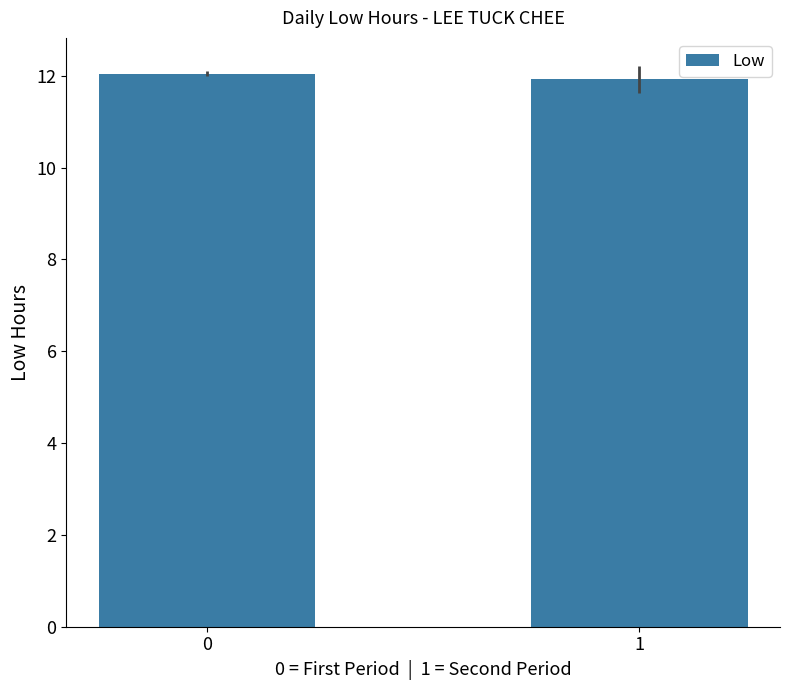

What is the maximum value shown in the chart?

12.0